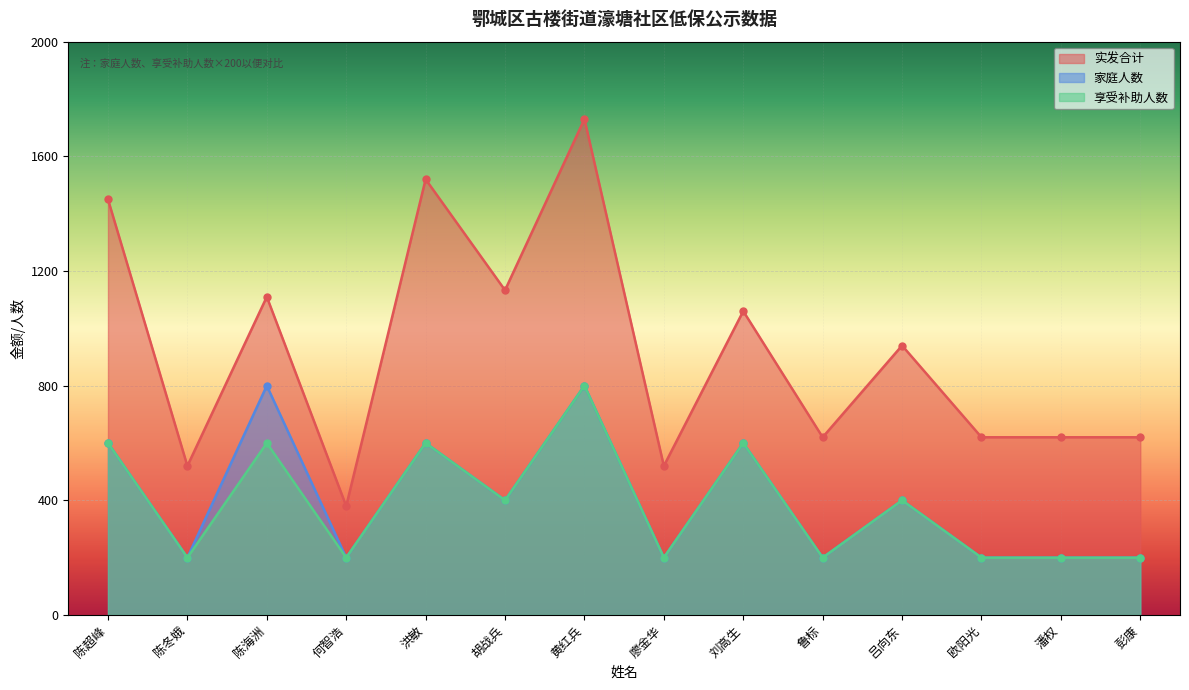

Is it true that 享受补助人数 equals 331 at 彭康?

False